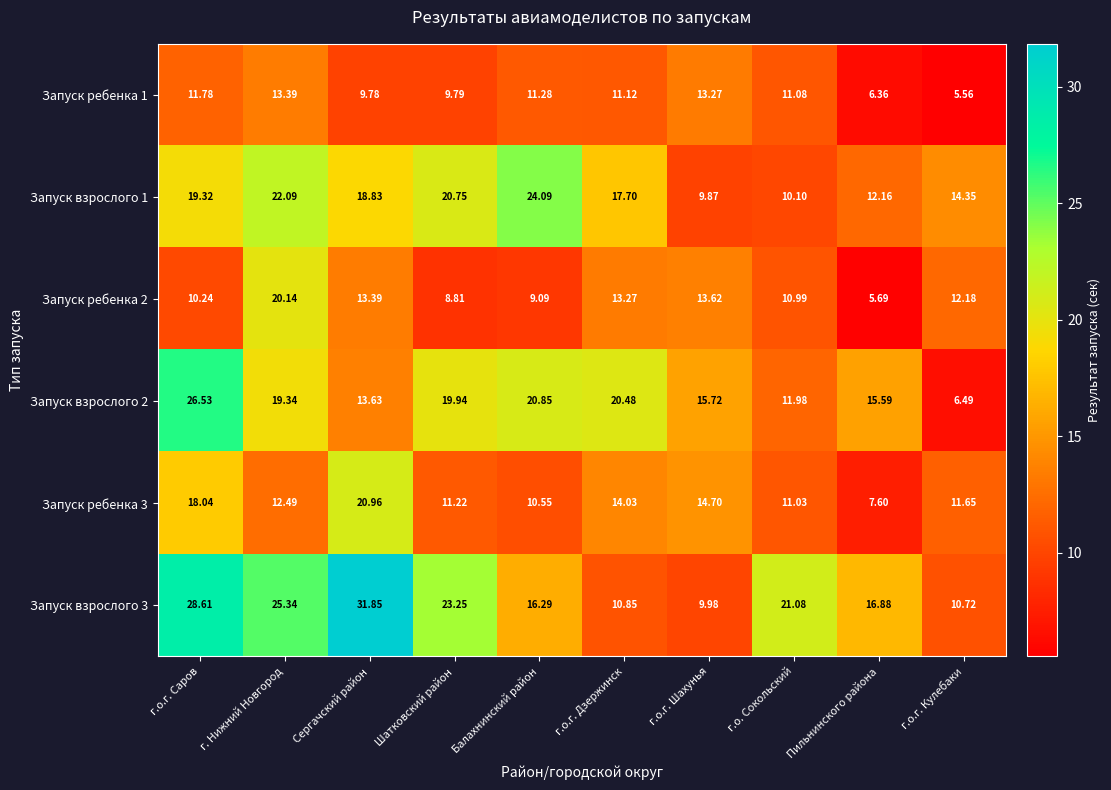

At which label does Запуск ребенка 3 reach its minimum?

Пильнинского района